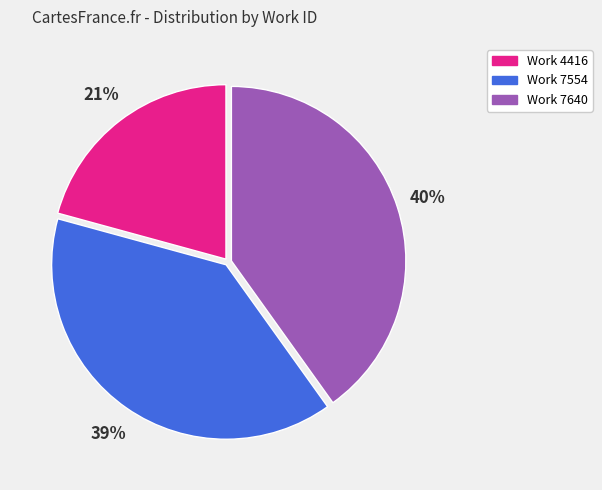

Is there any slice that represents more than half of the pie?

No